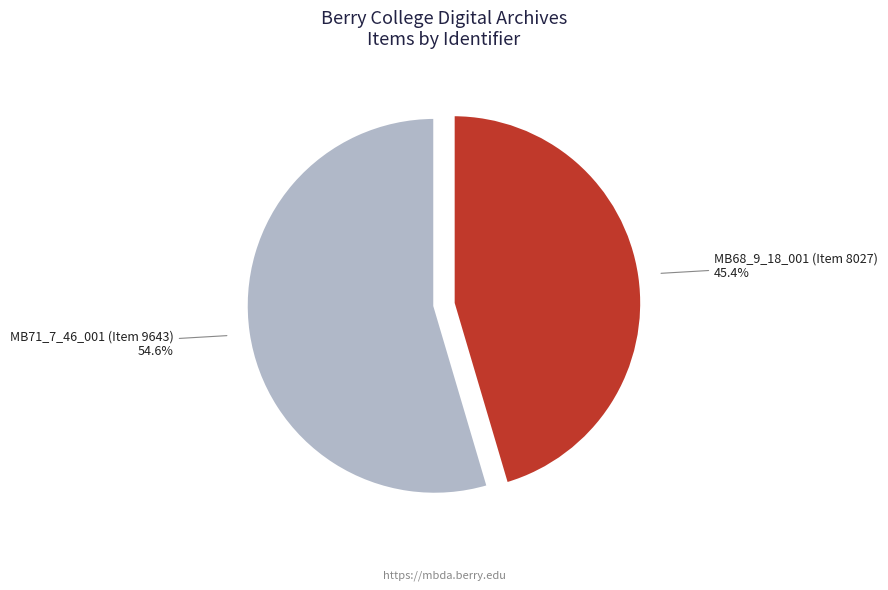

Is there any slice that represents more than half of the pie?

Yes